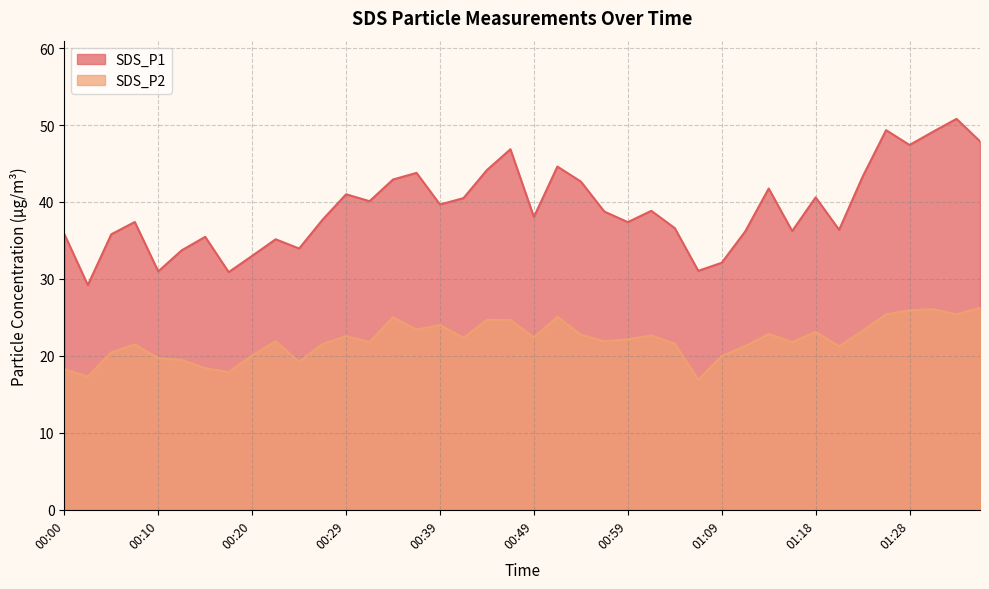

At 00:12, list the series in order from smallest to largest.

SDS_P2, SDS_P1